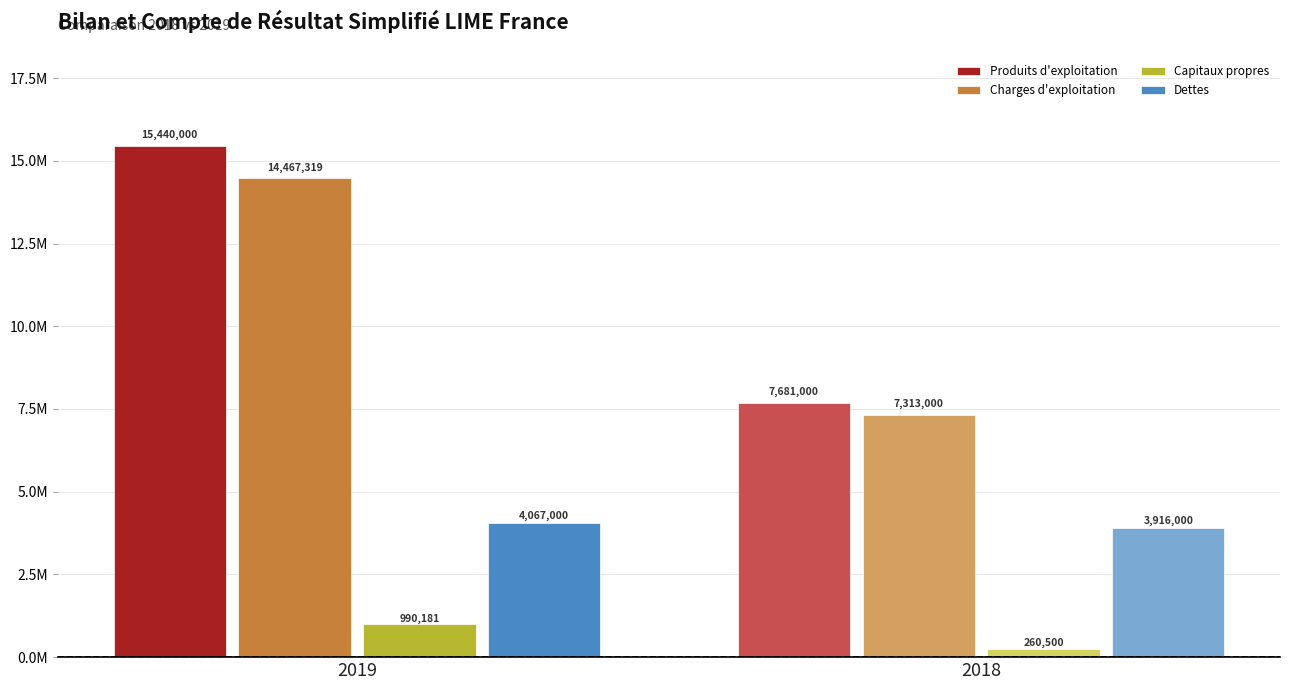

Between 2019 and 2018, which series saw the biggest shift?

Produits d'exploitation